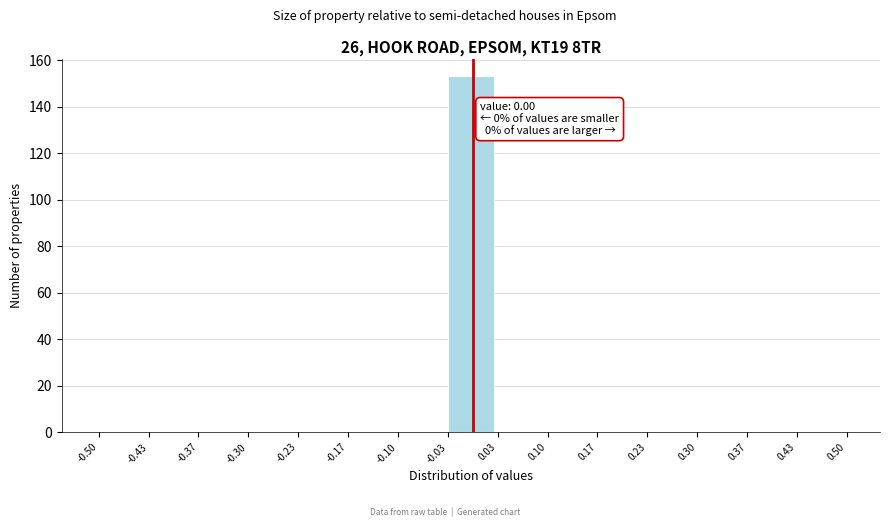

Over which range of the x-axis is the bar tallest?

-0.03 to 0.03